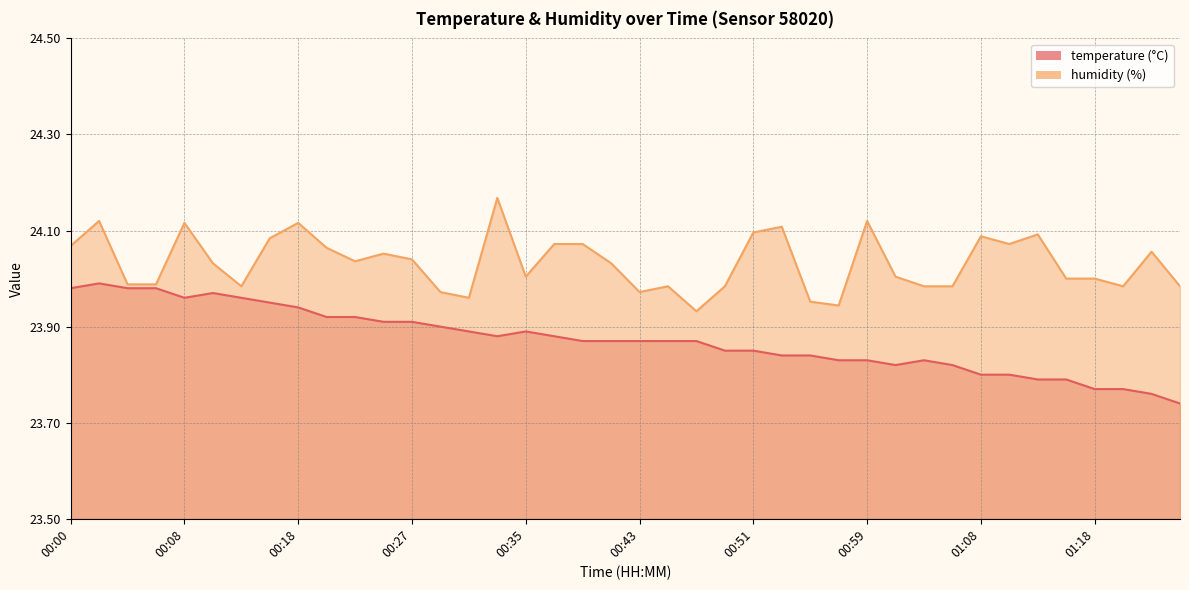

At which category is the sum across all series the highest?

00:02